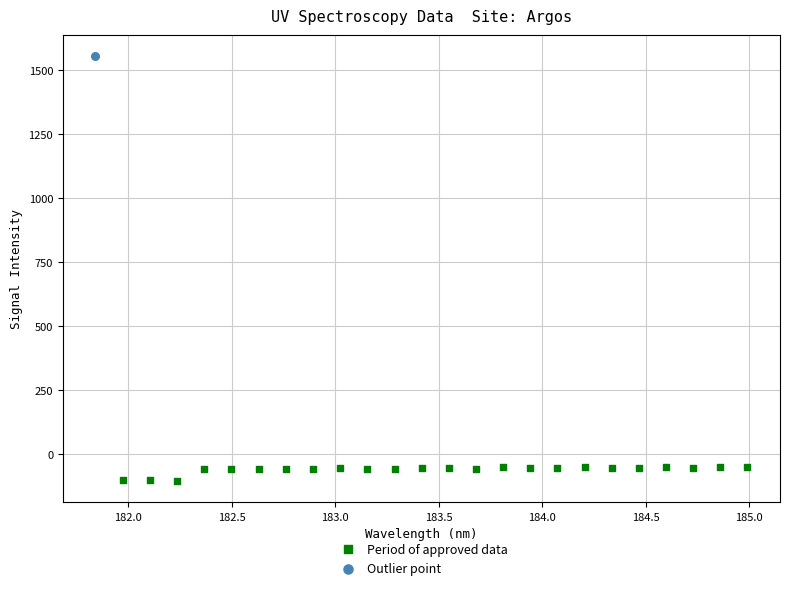

What are all the series names shown in the legend?

Period of approved data, Outlier point